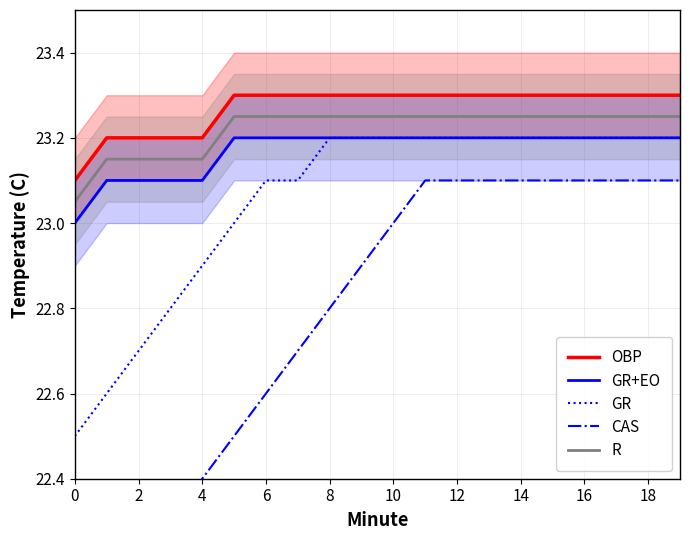

At how many categories does at least one series exceed 22?

20